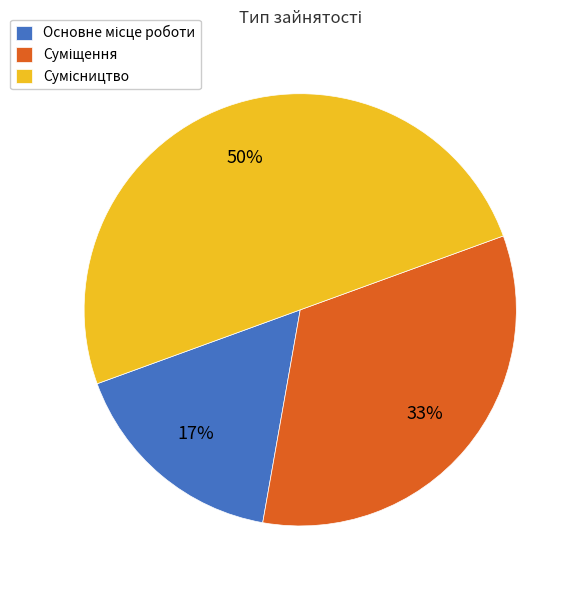

Count the number of slices in the pie.

3